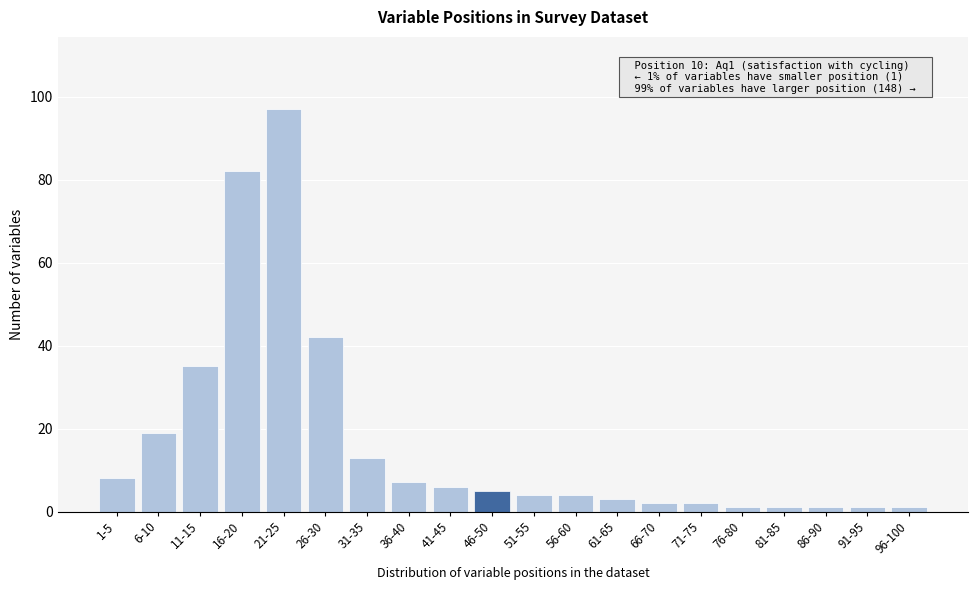

Reading right to left, transcribe all the data shown in this chart.

96-100=1	91-95=1	86-90=1	81-85=1	76-80=1	71-75=2	66-70=2	61-65=3	56-60=4	51-55=4	46-50=5	41-45=6	36-40=7	31-35=13	26-30=42	21-25=97	16-20=82	11-15=35	6-10=19	1-5=8